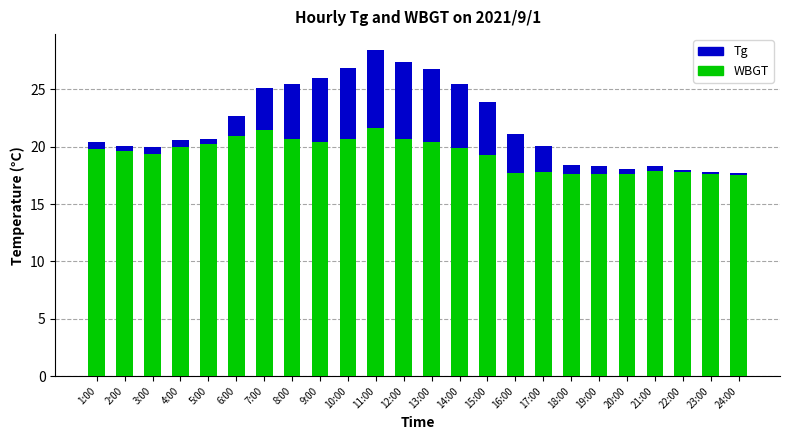

What is the lowest value of the WBGT series?

17.5